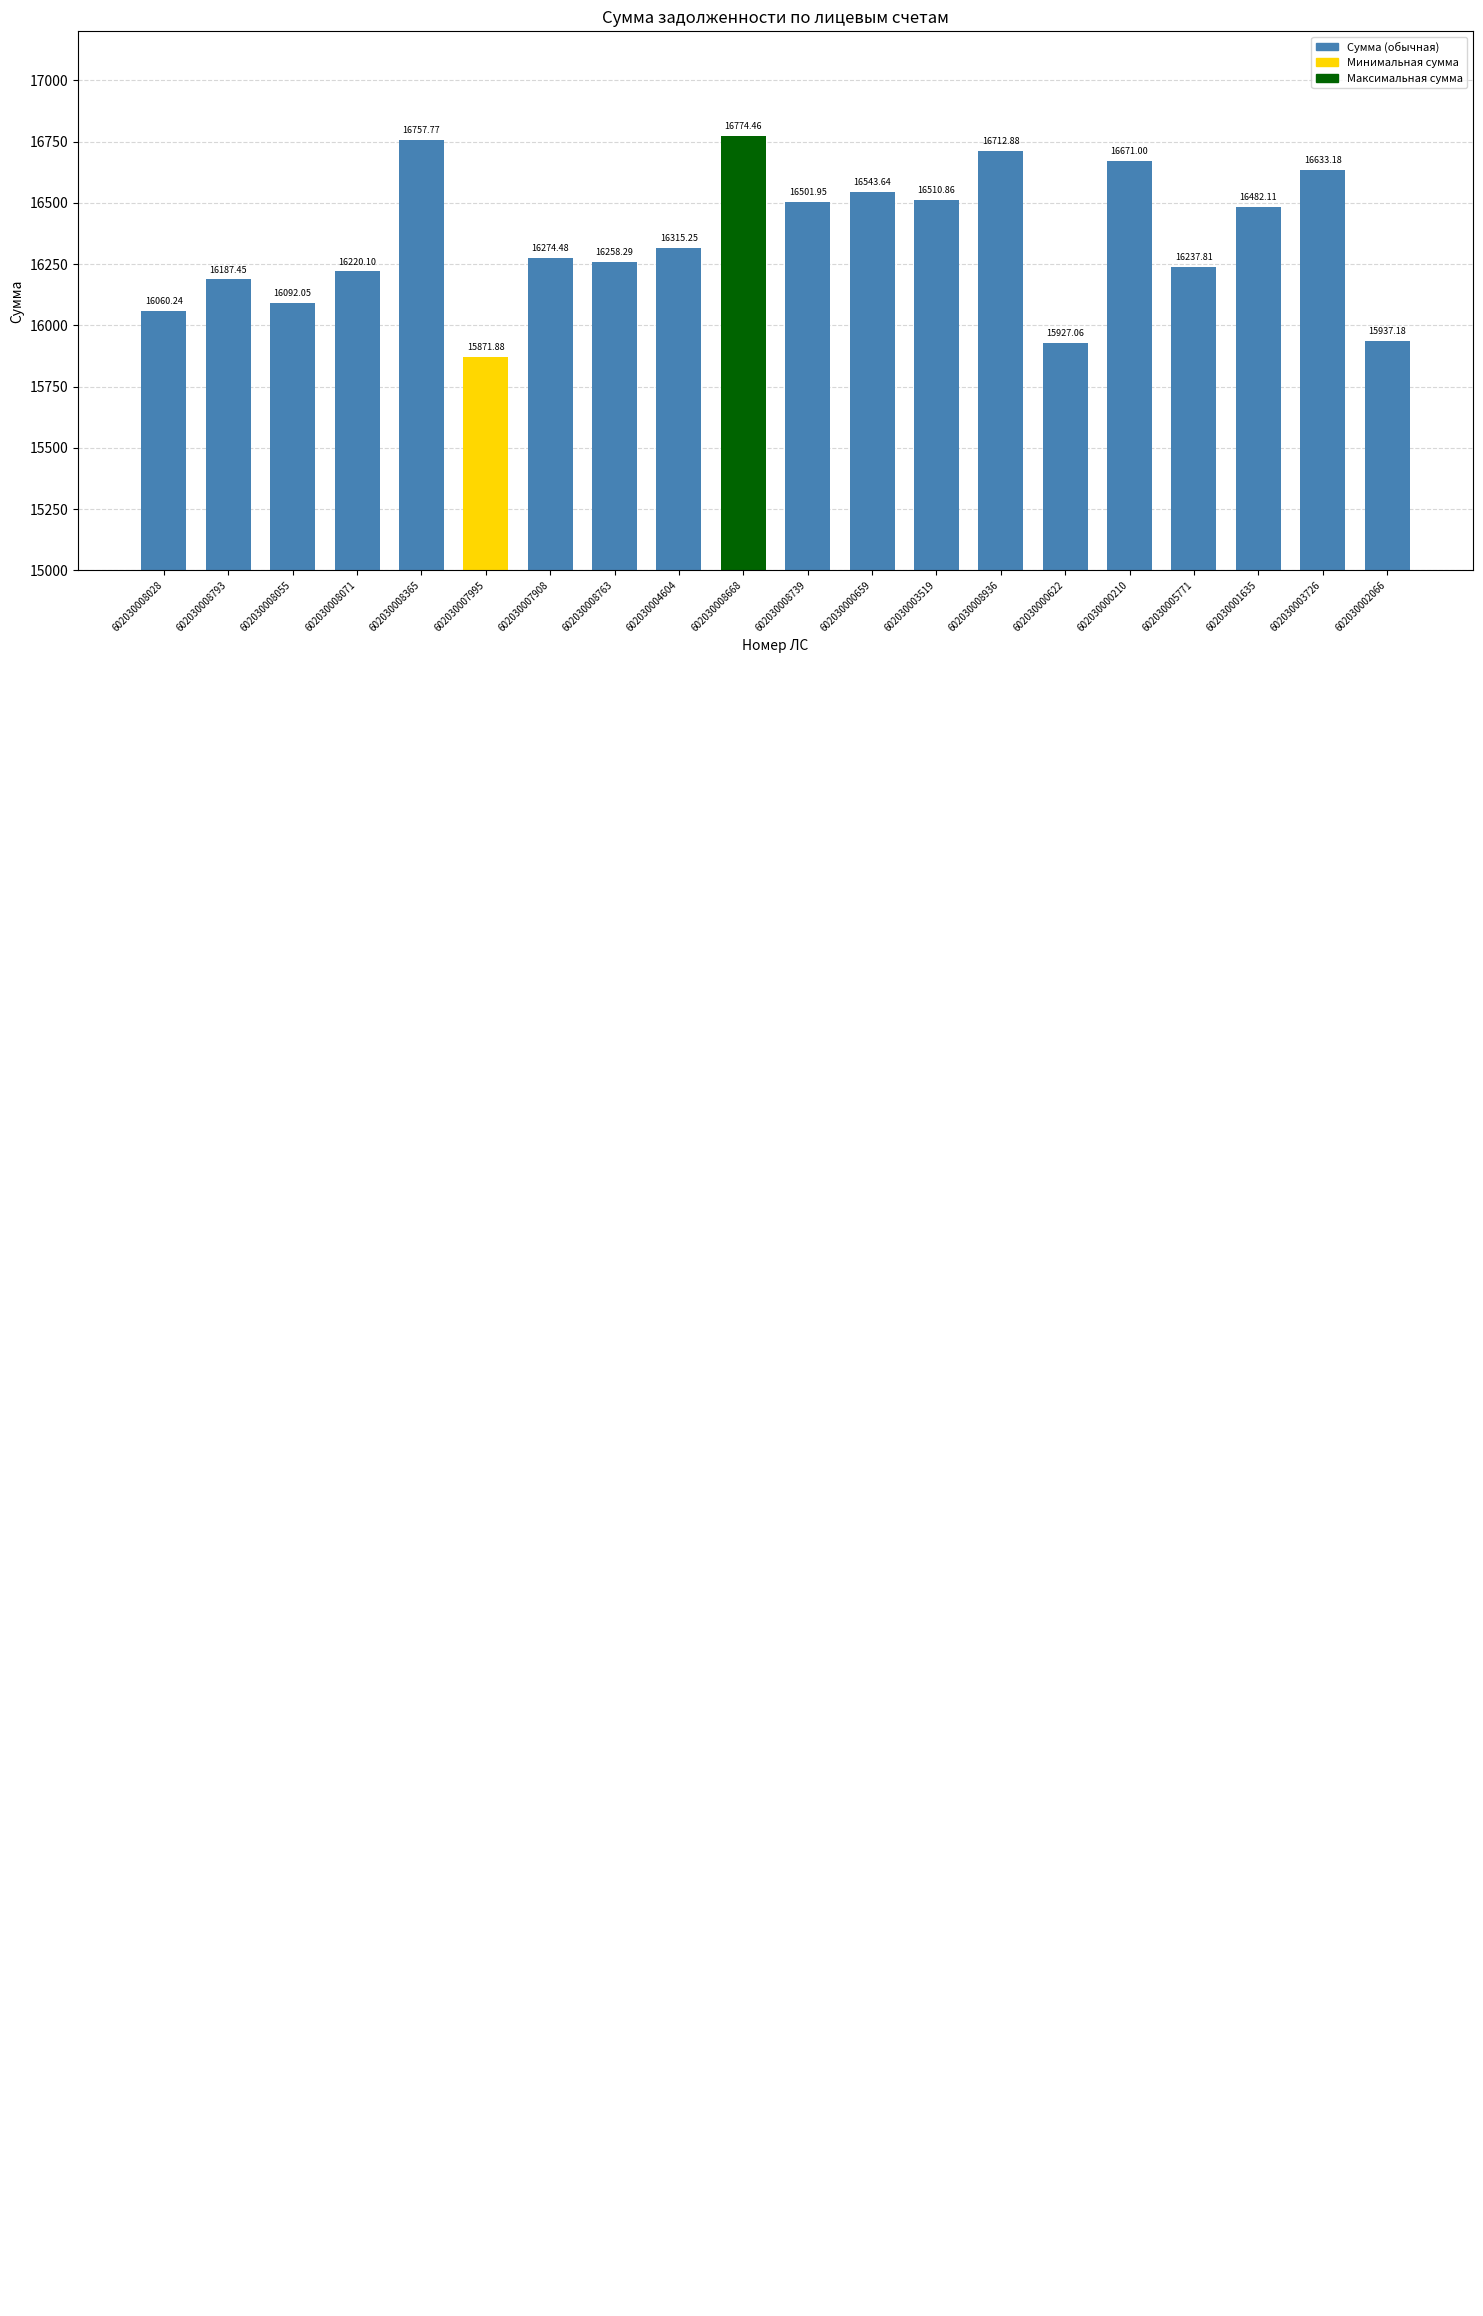

What is the sum of the values at 602030000622 and 602030005771?

32164.9